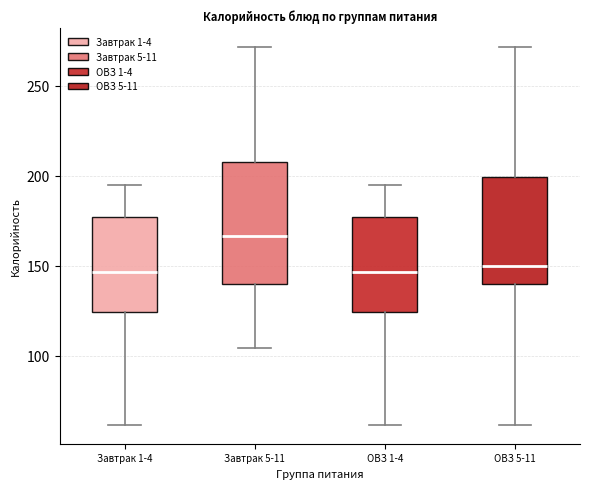

Reading left to right, read every box against the y-axis: the position of its median line, the range the box covers, and the ends of its whiskers. The values are not printed on the chart, so give them approximately, as read against the axis.

Завтрак 1-4: median 145, box 125 to 175, whiskers 60 to 195
Завтрак 5-11: median 165, box 140 to 210, whiskers 105 to 270
ОВЗ 1-4: median 145, box 125 to 175, whiskers 60 to 195
ОВЗ 5-11: median 150, box 140 to 200, whiskers 60 to 270